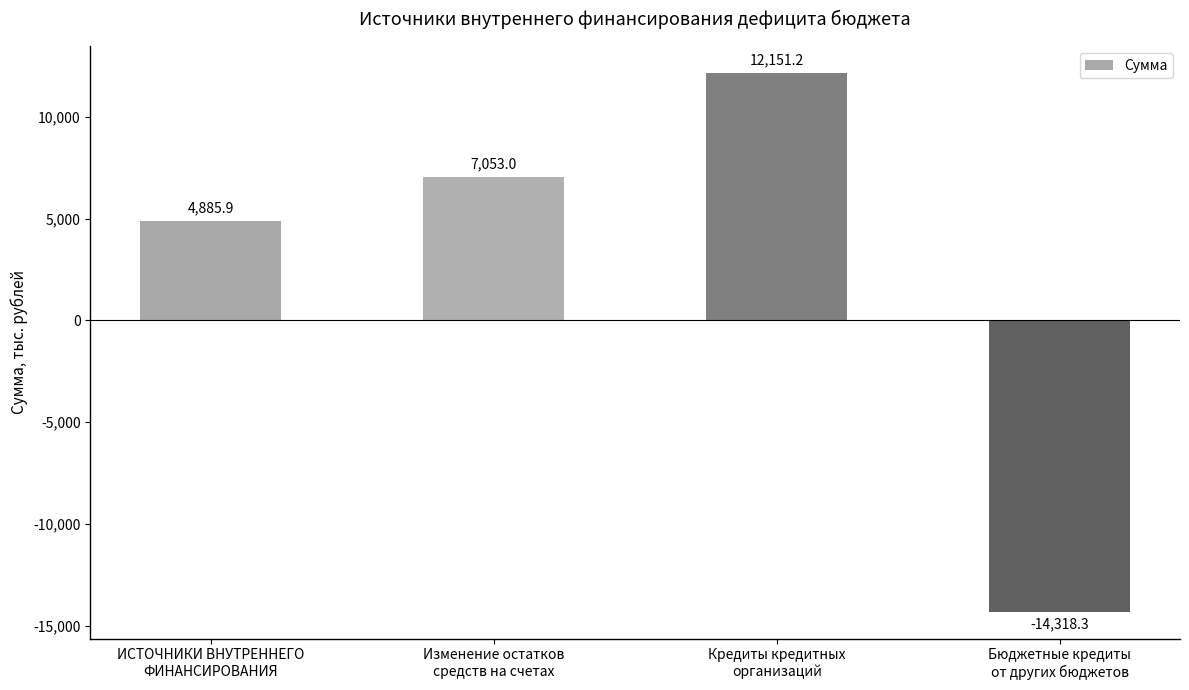

Reading left to right, what are all the values shown in this chart?

4885.9	7053.0	12151.2	-14318.3